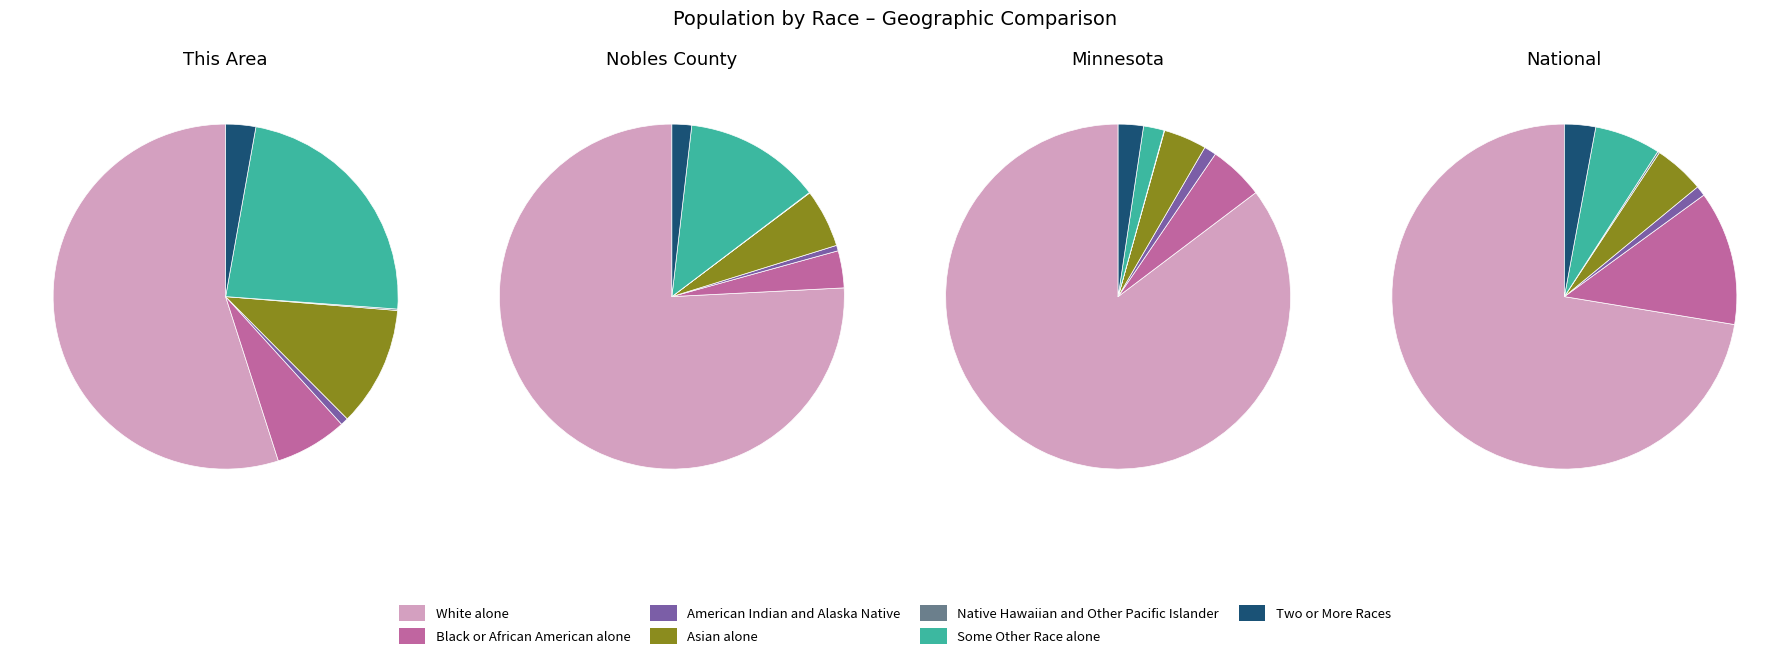

To the nearest percent, what is the average slice percentage?

14%